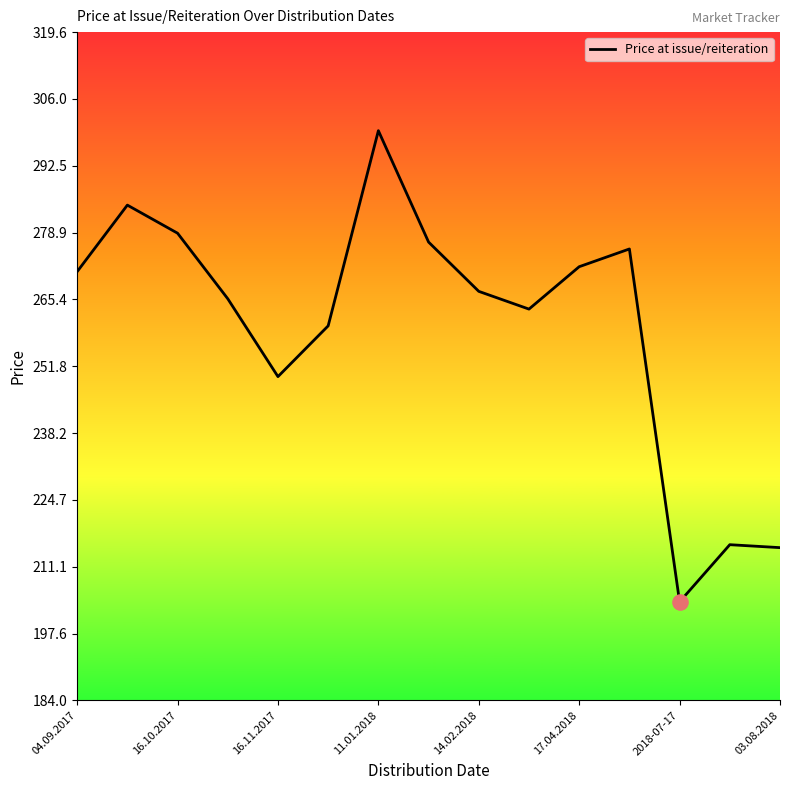

What is the difference between the maximum and minimum values?

95.6